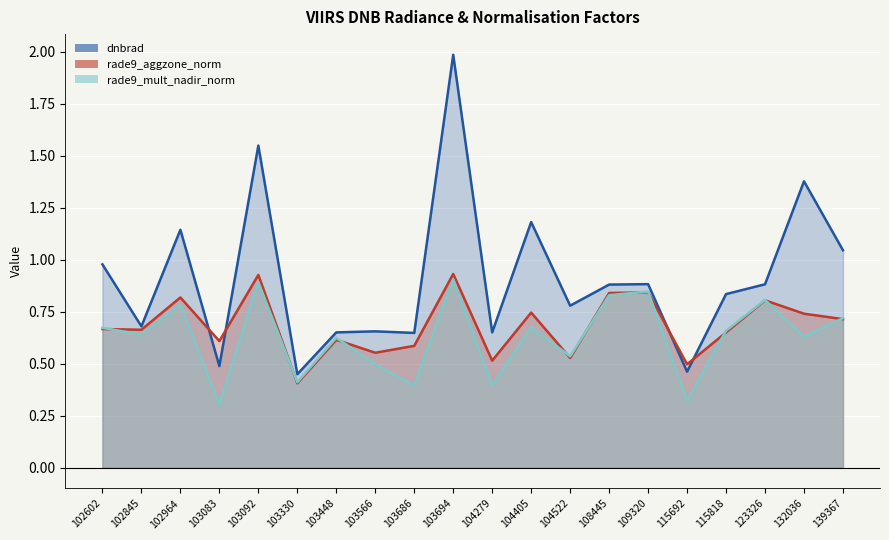

Reading left to right, list all the values displayed in this chart.

dnbrad: 102602=1.0	102845=0.7	102964=1.1	103083=0.5	103092=1.5	103330=0.4	103448=0.7	103566=0.7	103686=0.6	103694=2.0	104279=0.7	104405=1.2	104522=0.8	108445=0.9	109320=0.9	115692=0.5	115818=0.8	123326=0.9	132036=1.4	139367=1.0
rade9_aggzone_norm: 102602=0.7	102845=0.7	102964=0.8	103083=0.6	103092=0.9	103330=0.4	103448=0.6	103566=0.6	103686=0.6	103694=0.9	104279=0.5	104405=0.7	104522=0.5	108445=0.8	109320=0.8	115692=0.5	115818=0.7	123326=0.8	132036=0.7	139367=0.7
rade9_mult_nadir_norm: 102602=0.7	102845=0.6	102964=0.8	103083=0.3	103092=0.9	103330=0.4	103448=0.6	103566=0.5	103686=0.4	103694=0.9	104279=0.4	104405=0.7	104522=0.5	108445=0.8	109320=0.8	115692=0.3	115818=0.7	123326=0.8	132036=0.6	139367=0.7